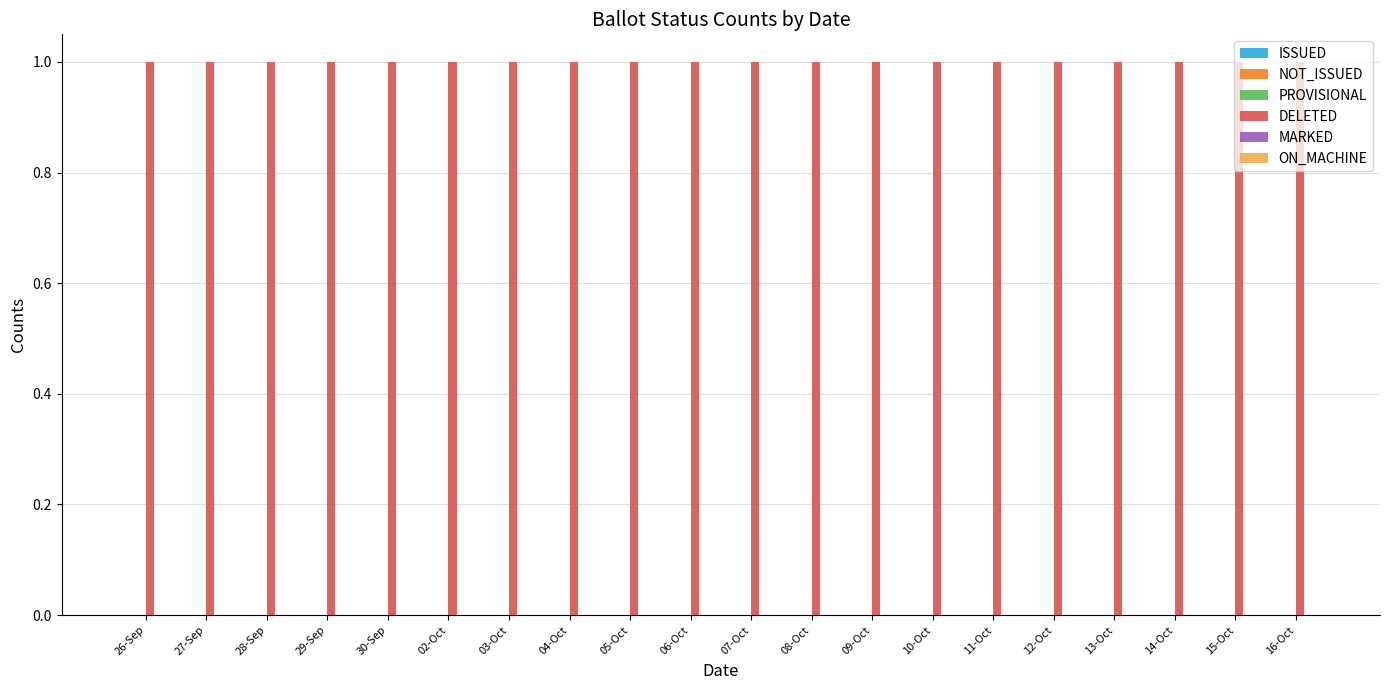

What position from the right is 29-Sep?

17